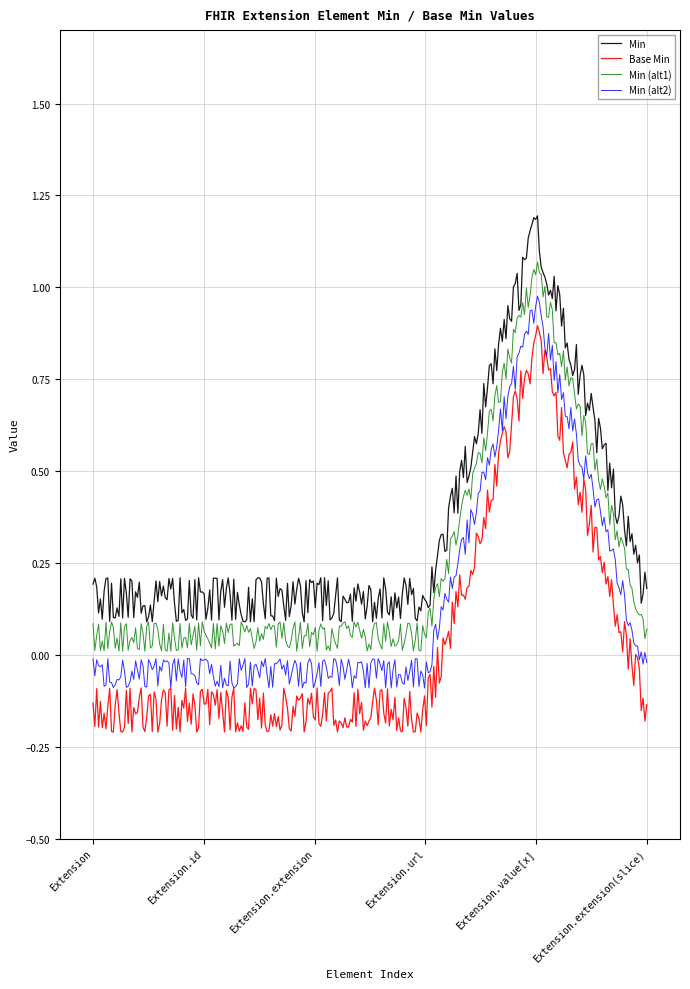

Which series has the largest total across all categories?

Min